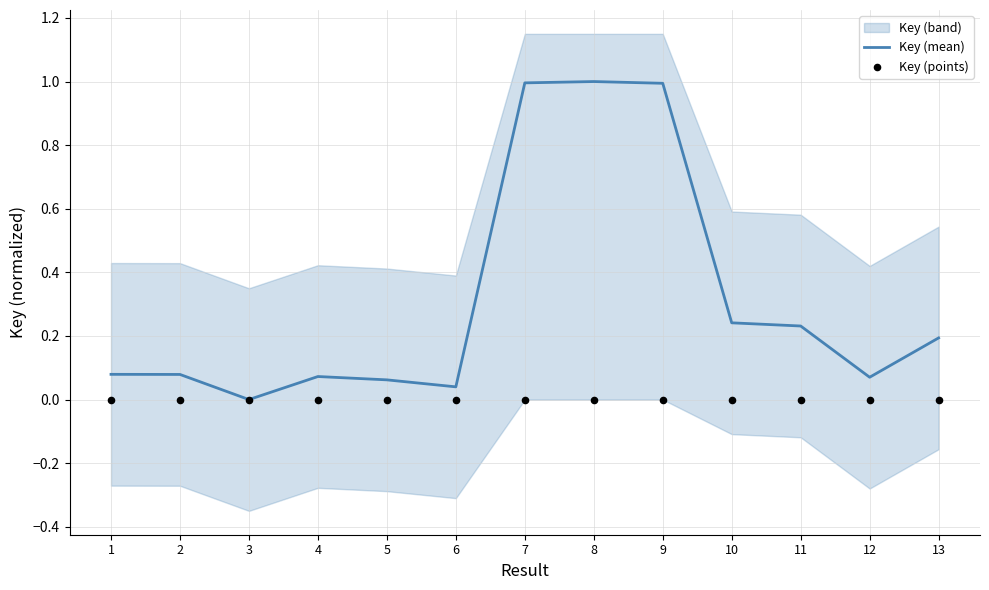

What is the maximum value for Key (mean)?

1.0